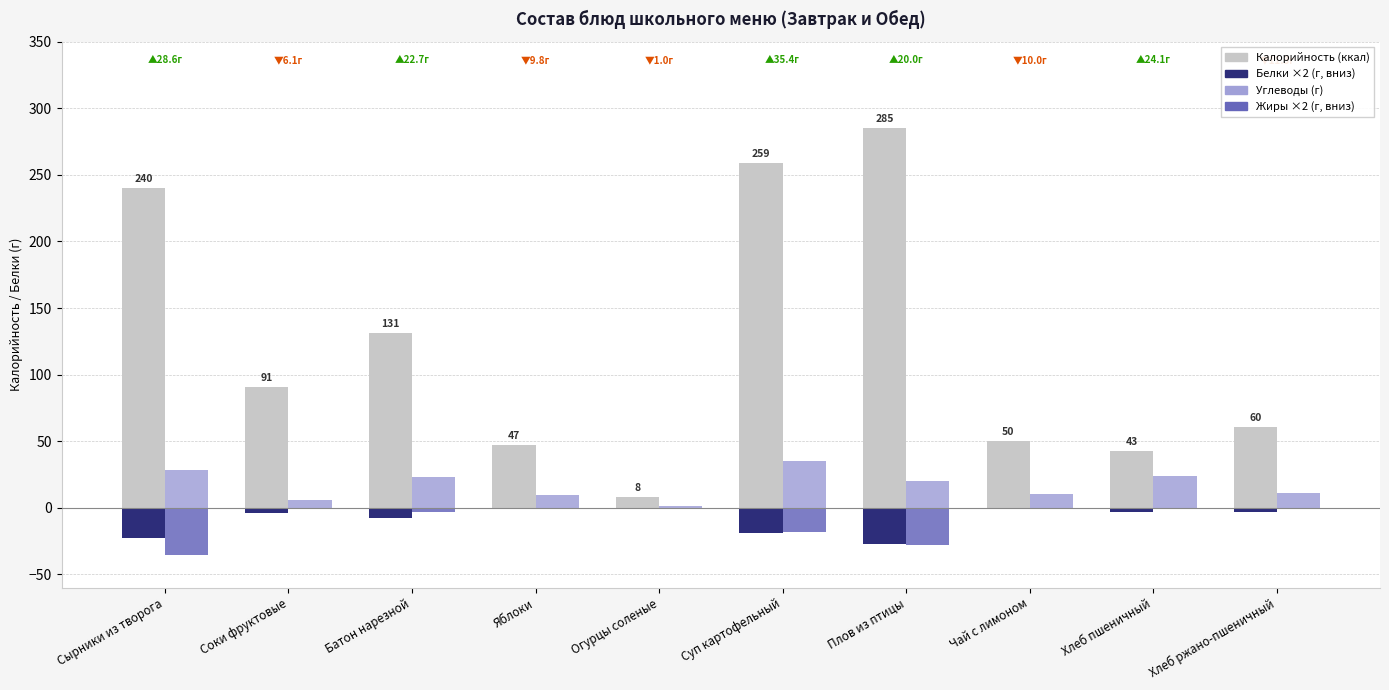

Are the bars horizontal?

No